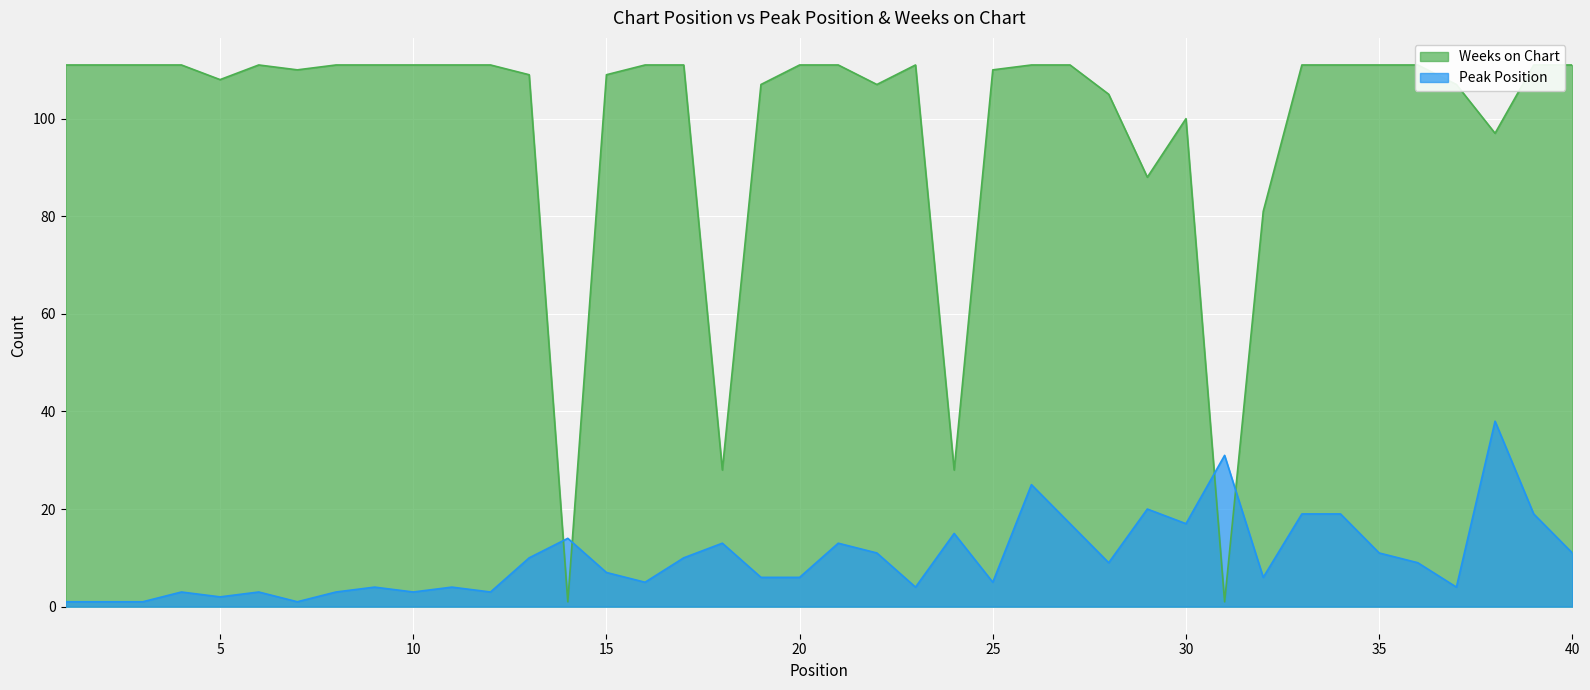

What is the average value of the Peak Position series?

10